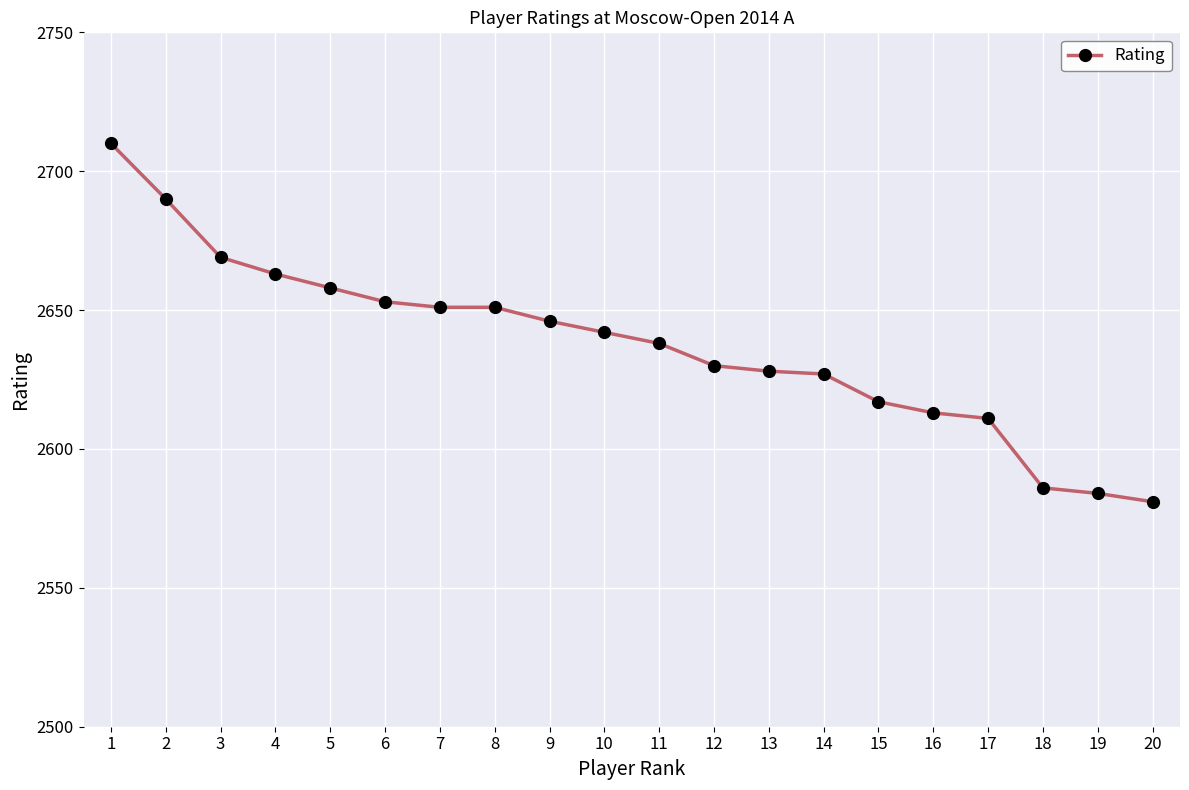

What is the smallest value displayed?

2581